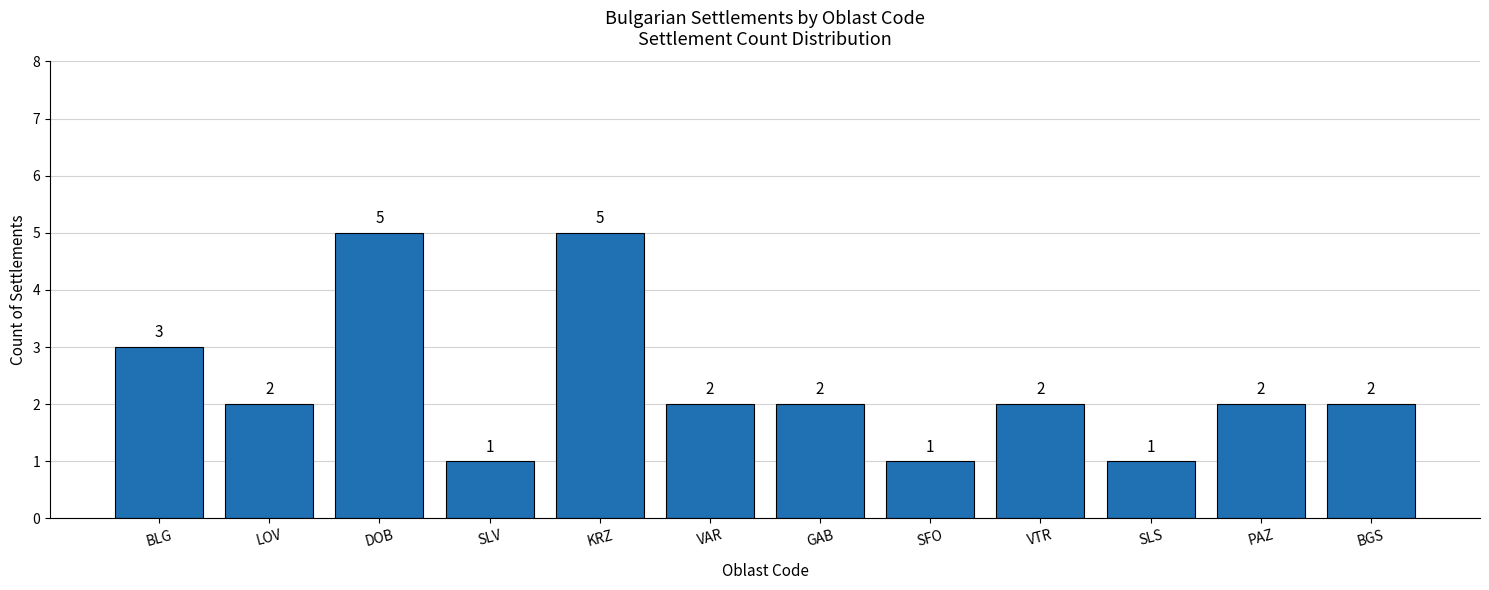

What is the ratio of the value at SLS to the value at SLV?

1.0